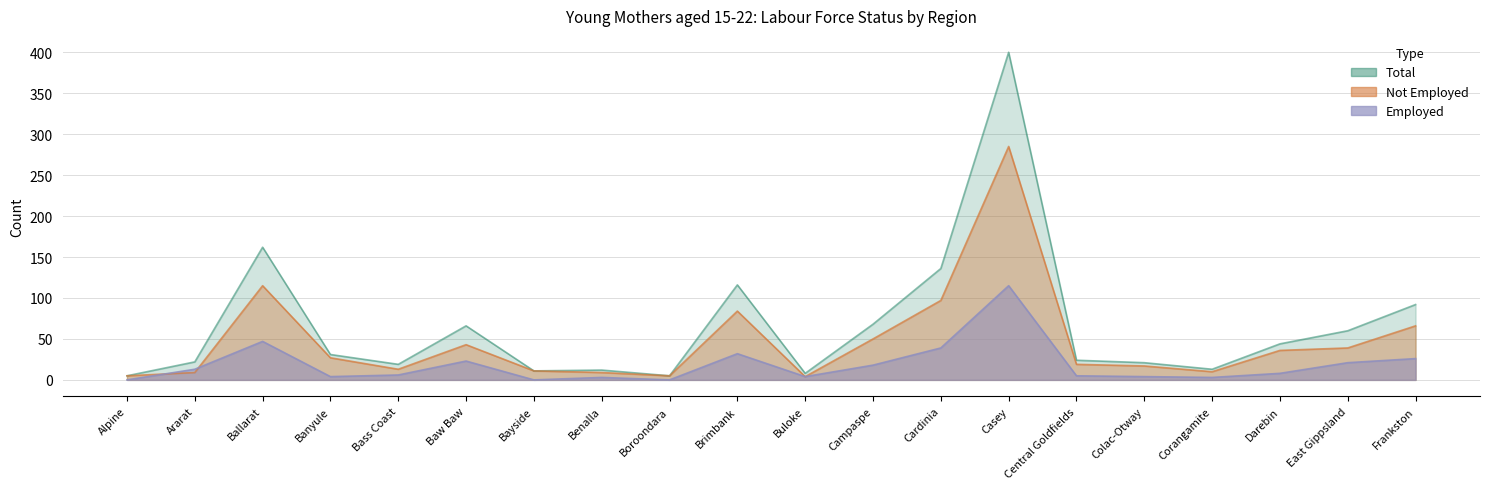

Is the value of Employed at Cardinia greater than the value of not employed at Cardinia?

No